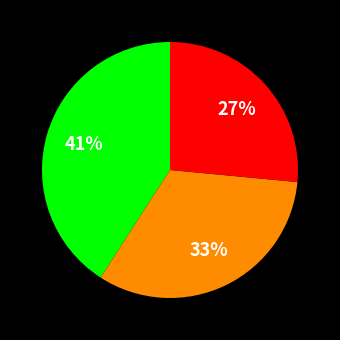

To the nearest percent, what is the difference between the largest and smallest slice percentages?

14%